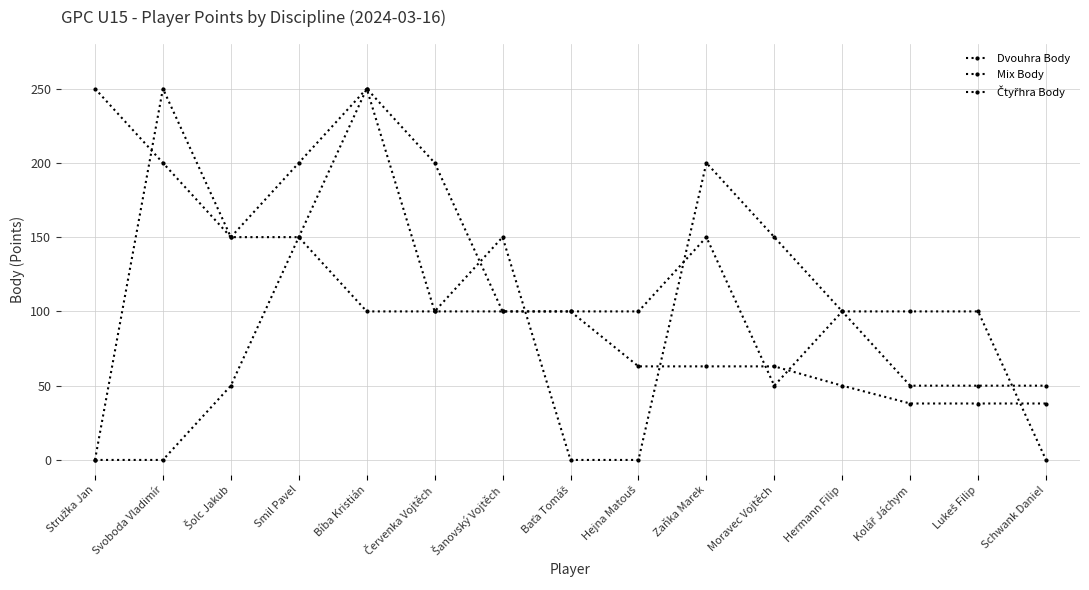

What is the label of the 4th point from the right?

Hermann Filip